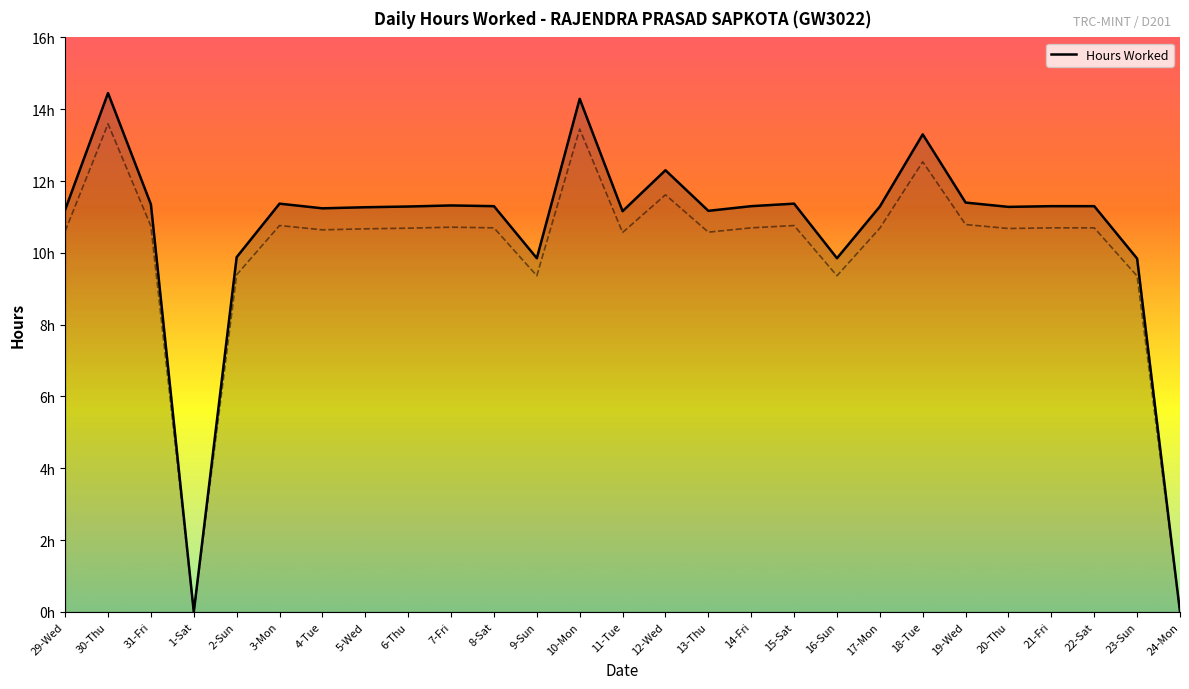

How many distinct data groups are displayed?

1